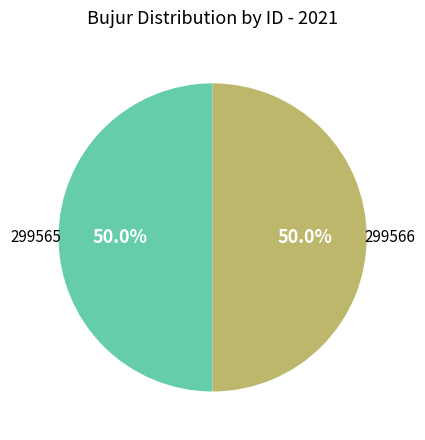

Count the number of slices in the pie.

2